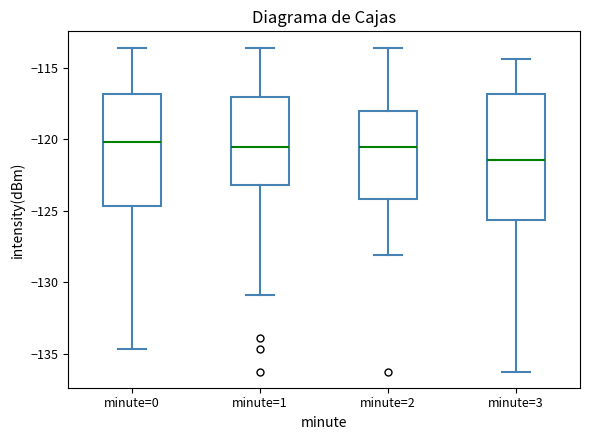

Reading left to right, read every box against the y-axis: the position of its median line, the range the box covers, and the ends of its whiskers. The values are not printed on the chart, so give them approximately, as read against the axis.

minute=0: median -120.0, box -124.5 to -117.0, whiskers -134.5 to -113.5
minute=1: median -120.5, box -123.0 to -117.0, whiskers -131.0 to -113.5
minute=2: median -120.5, box -124.0 to -118.0, whiskers -128.0 to -113.5
minute=3: median -121.5, box -125.5 to -117.0, whiskers -136.5 to -114.5